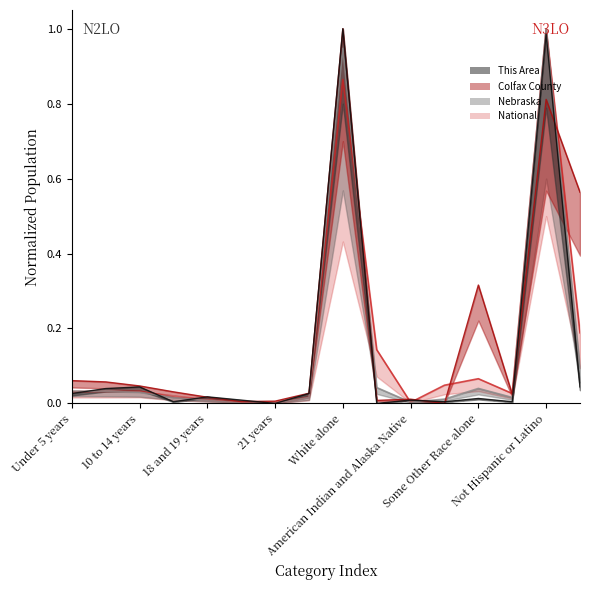

Reading right to left, what are all the values shown in this chart?

This Area: 0.0	1.0	0.0	0.0	0.0	0.0	0.0	1.0	0.0	0.0	0.0	0.0	0.0	0.0	0.0	0.0
Colfax County: 0.6	0.8	0.0	0.3	0.0	0.0	0.0	1.0	0.0	0.0	0.0	0.0	0.0	0.0	0.1	0.1
Nebraska: 0.1	1.0	0.0	0.0	0.0	0.0	0.0	0.9	0.0	0.0	0.0	0.0	0.0	0.0	0.0	0.0
National: 0.2	1.0	0.0	0.1	0.0	0.0	0.1	0.9	0.0	0.0	0.0	0.0	0.0	0.0	0.0	0.0